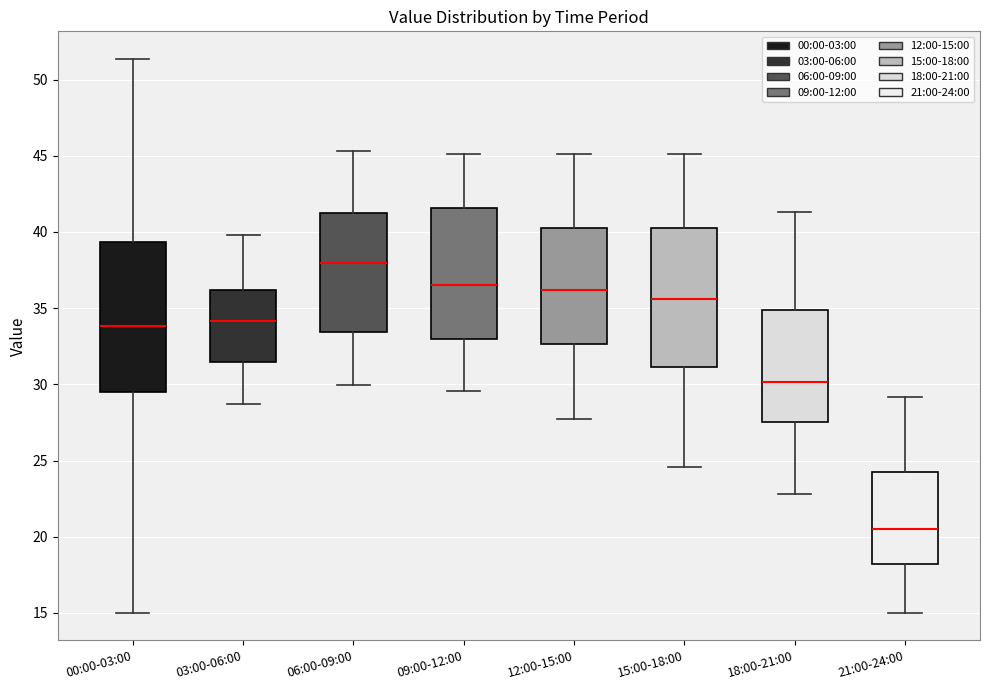

Which box's median line is the lowest?

21:00-24:00